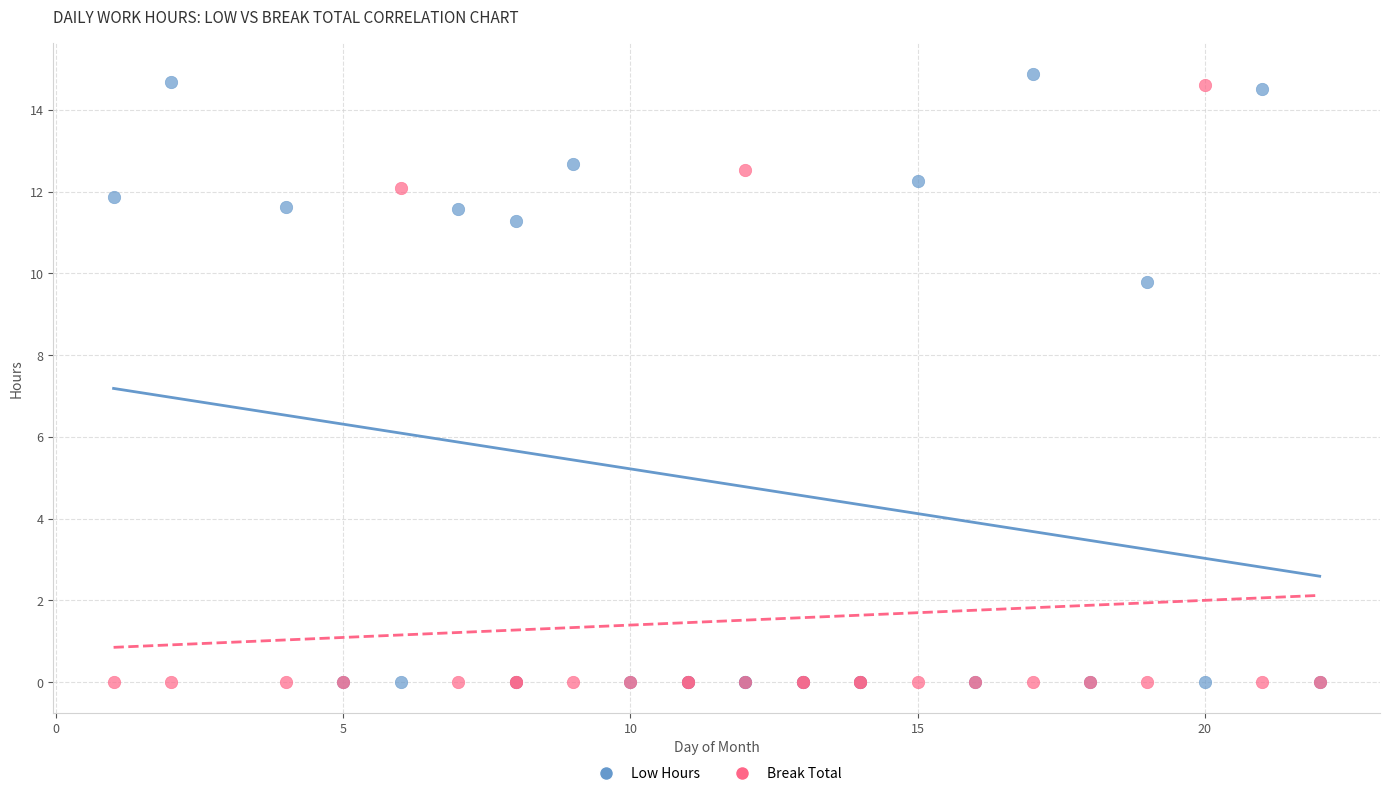

Across all series, what Y value is closest to 7?

9.8